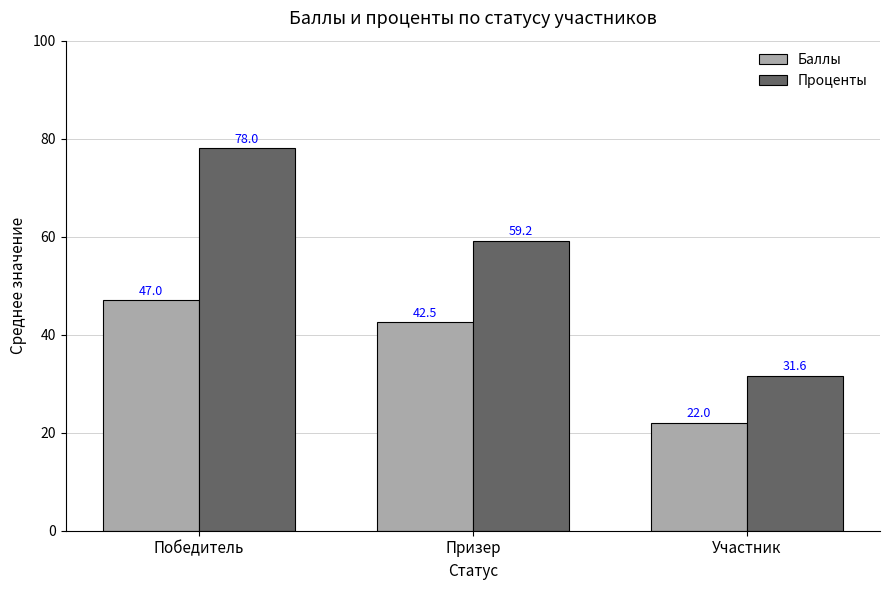

What is the difference between the Баллы values at Призер and Победитель?

4.5